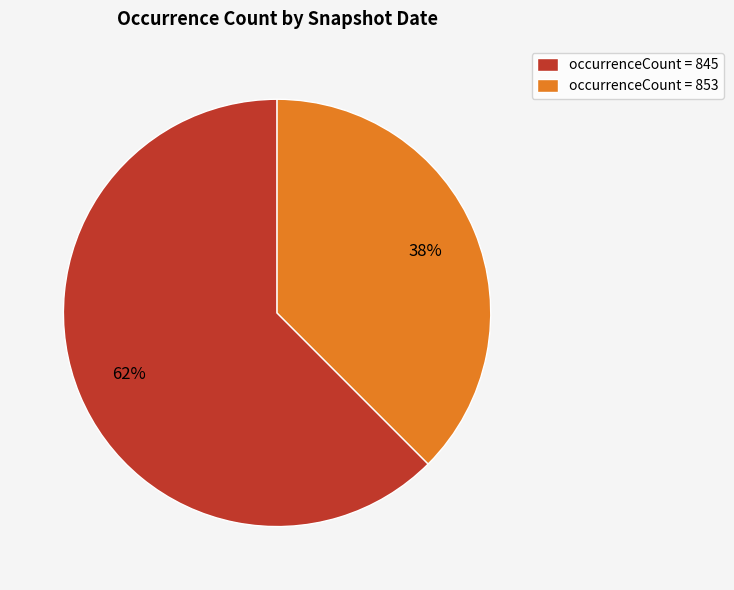

To the nearest percent, what is the combined percentage of occurrenceCount = 853 and occurrenceCount = 845?

100%